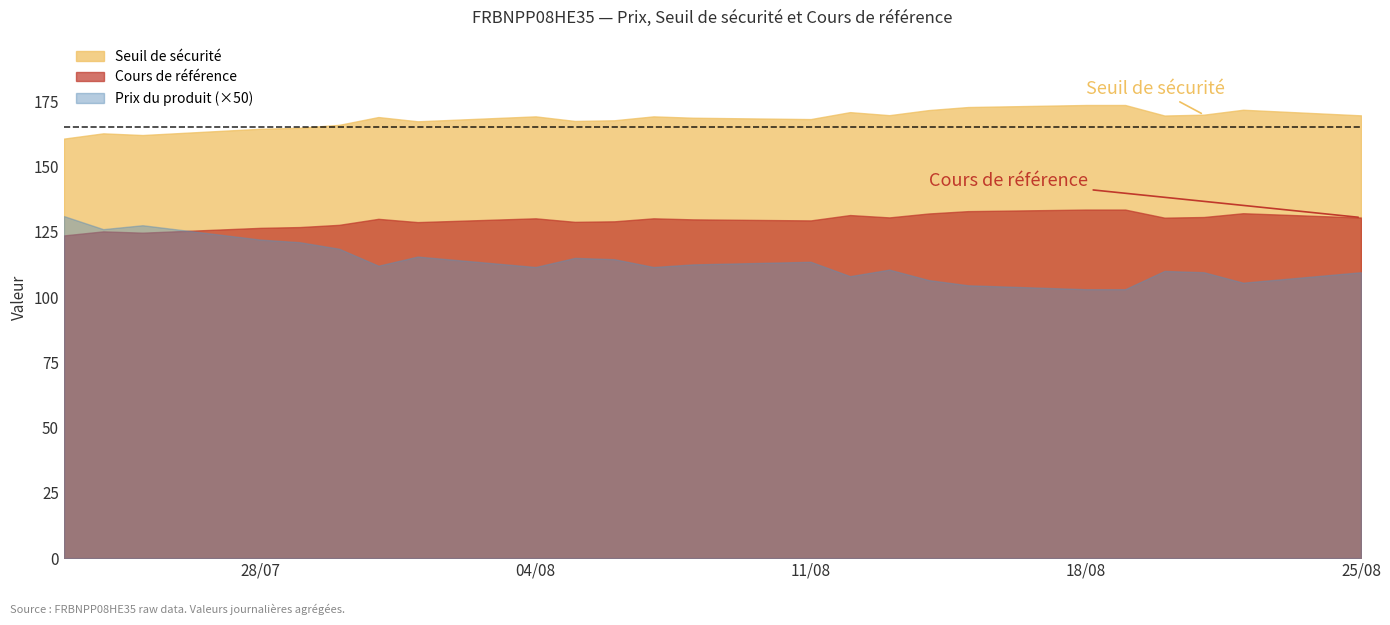

List the series in order of their overall mean, lowest first.

Prix du produit (×50), Cours de référence, Seuil de sécurité